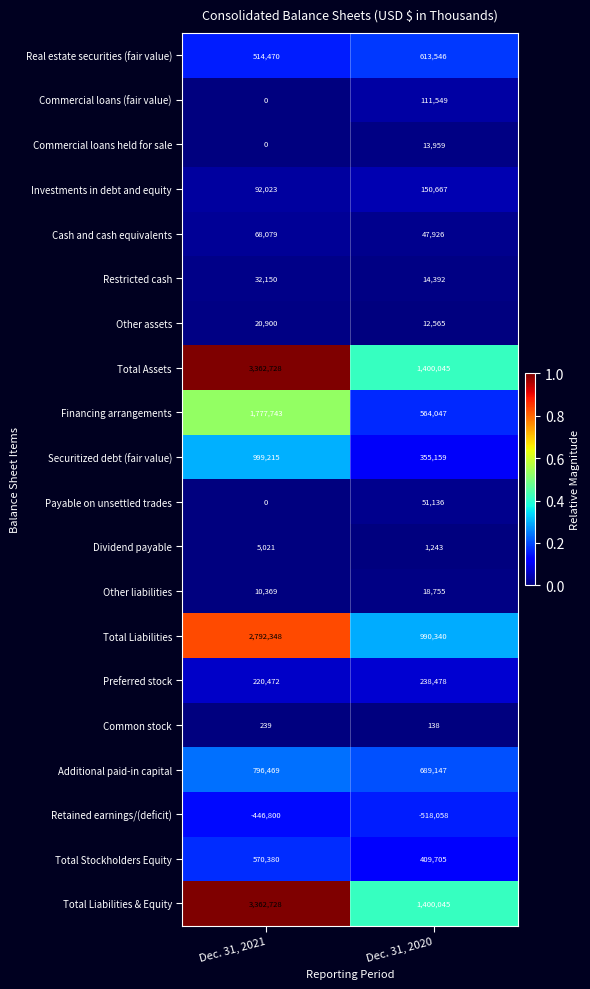

Is it true that Commercial loans held for sale equals 22654 at Dec. 31, 2020?

False